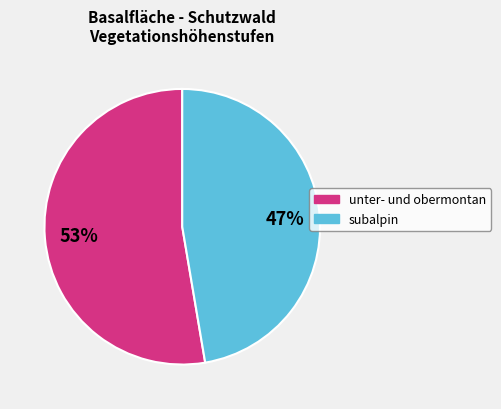

Is there a majority slice in this chart?

Yes